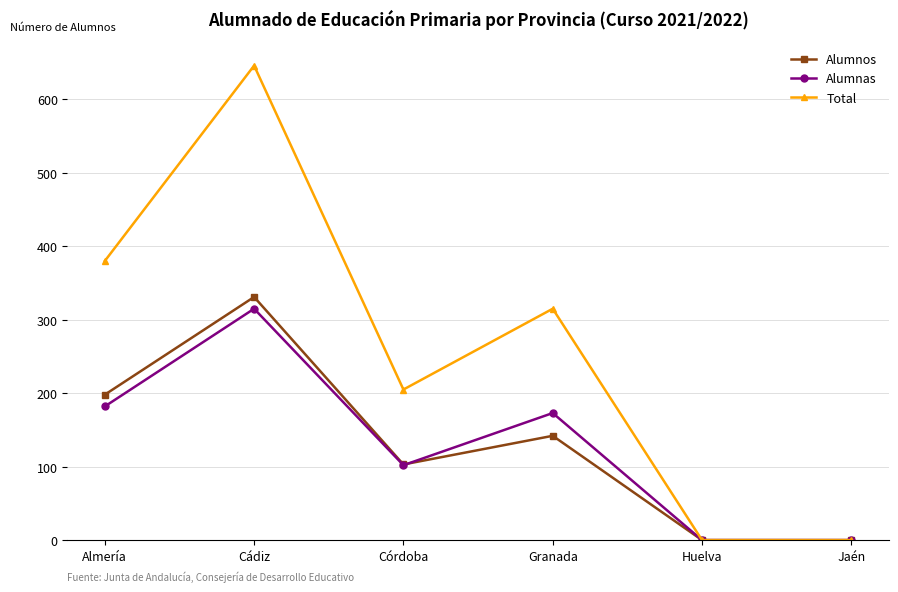

At which category does Alumnos reach its first local valley?

Córdoba